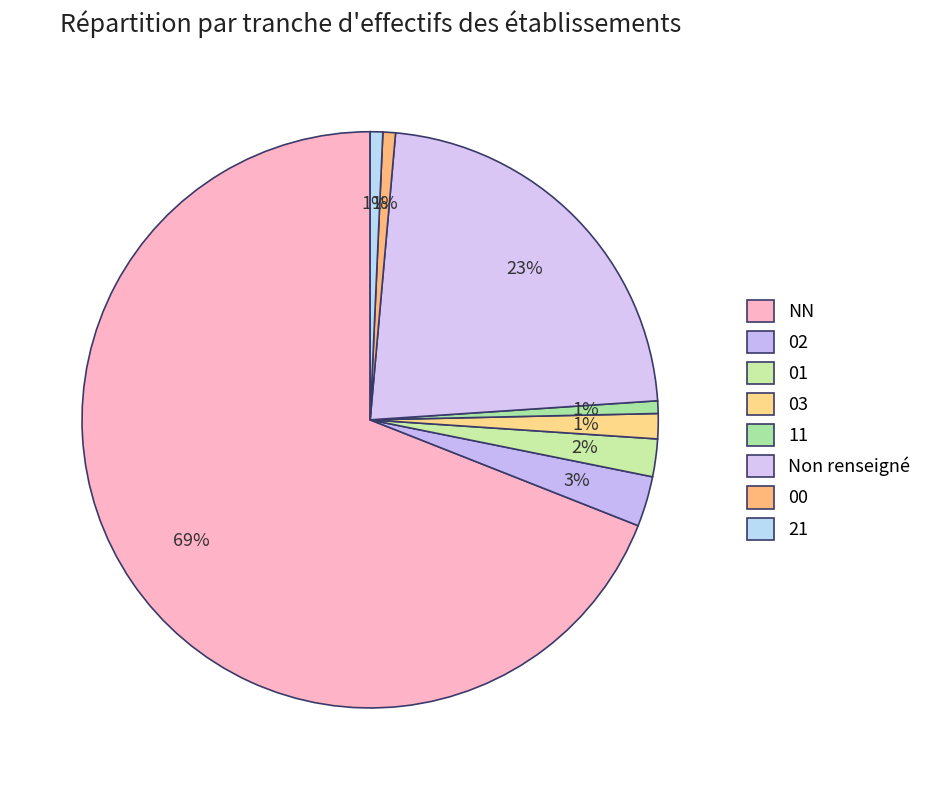

Which slice is the largest?

NN